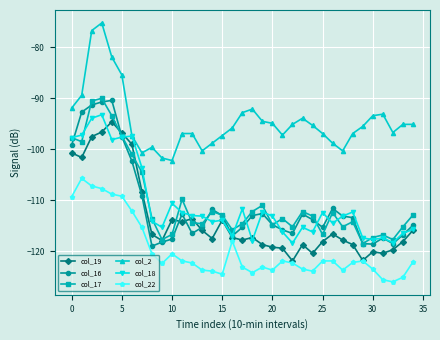

True or false: col_16 has more than 1 interior local peaks.

True